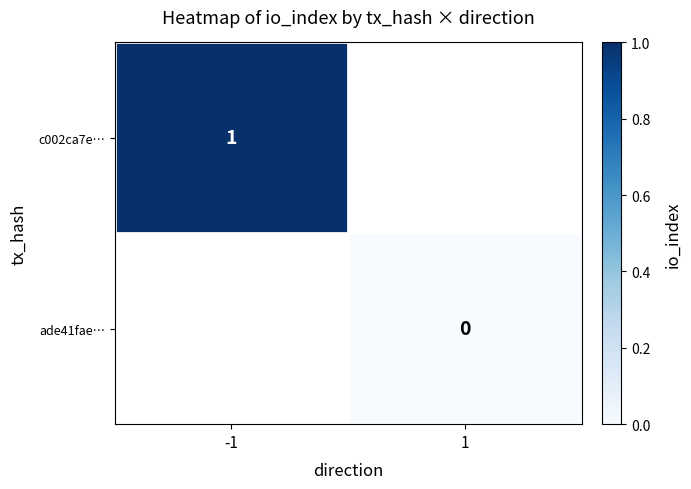

How many distinct data groups are displayed?

2